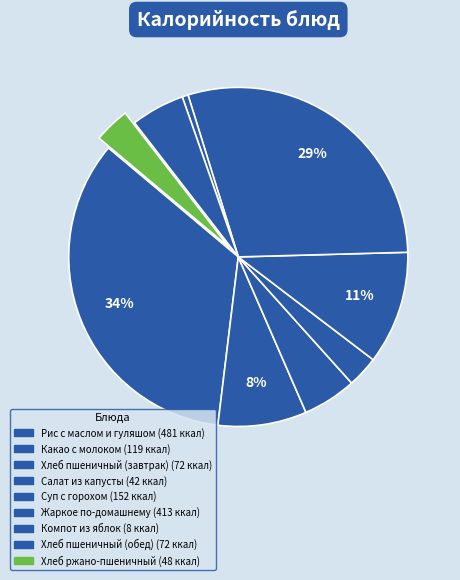

Does Салат из капусты account for over 50% of the chart?

No